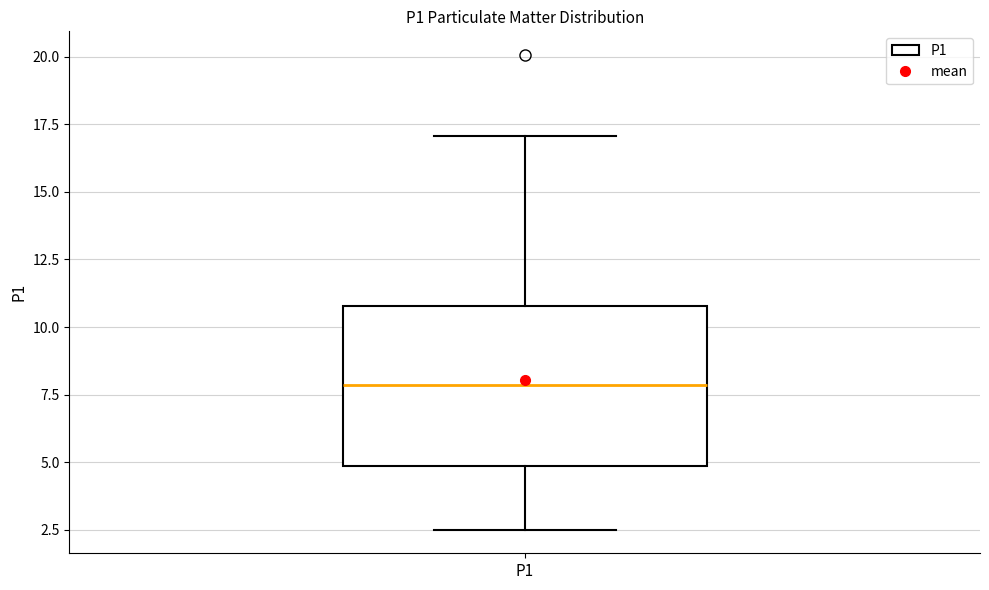

Read this box plot against the y-axis: the position of the median line, the range covered by the box, and the ends of both whiskers. The values are not printed on the chart, so give them approximately, as read against the axis.

median 8.0, box 5.0 to 11.0, whiskers 2.5 to 17.0